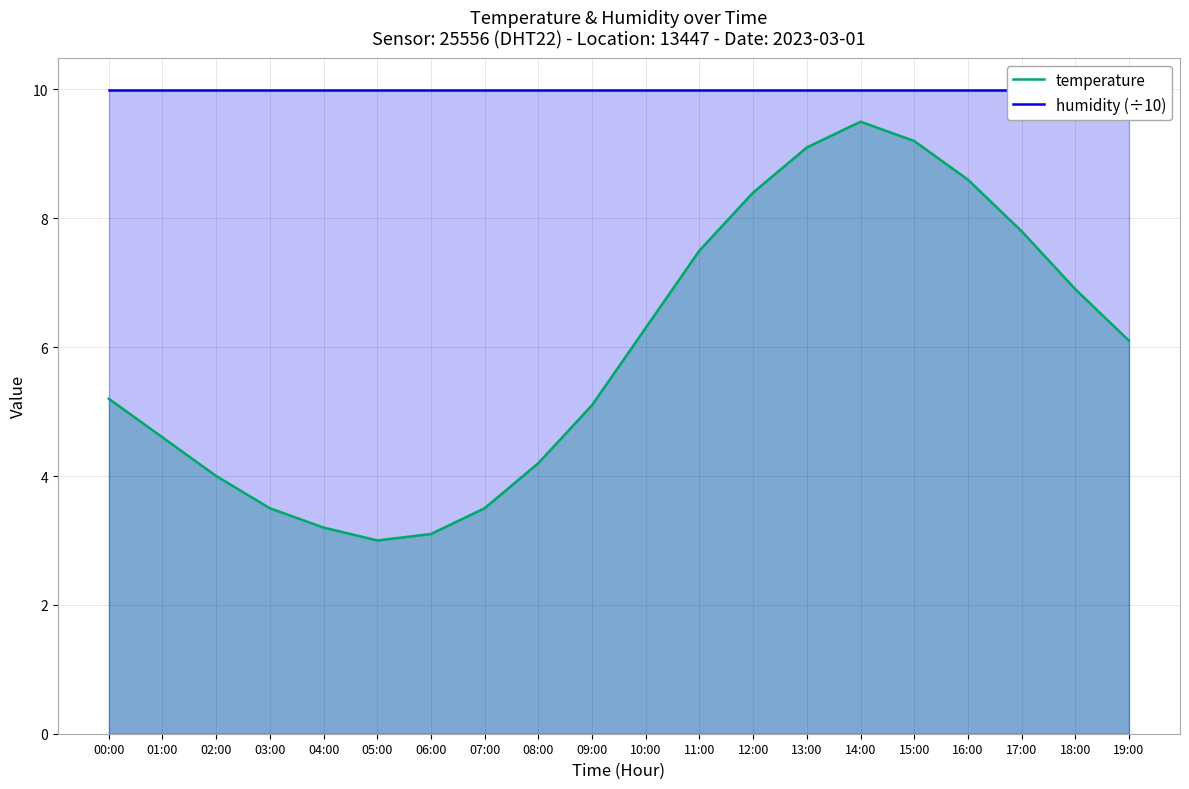

At which label is humidity (÷10) closest to 9?

00:00